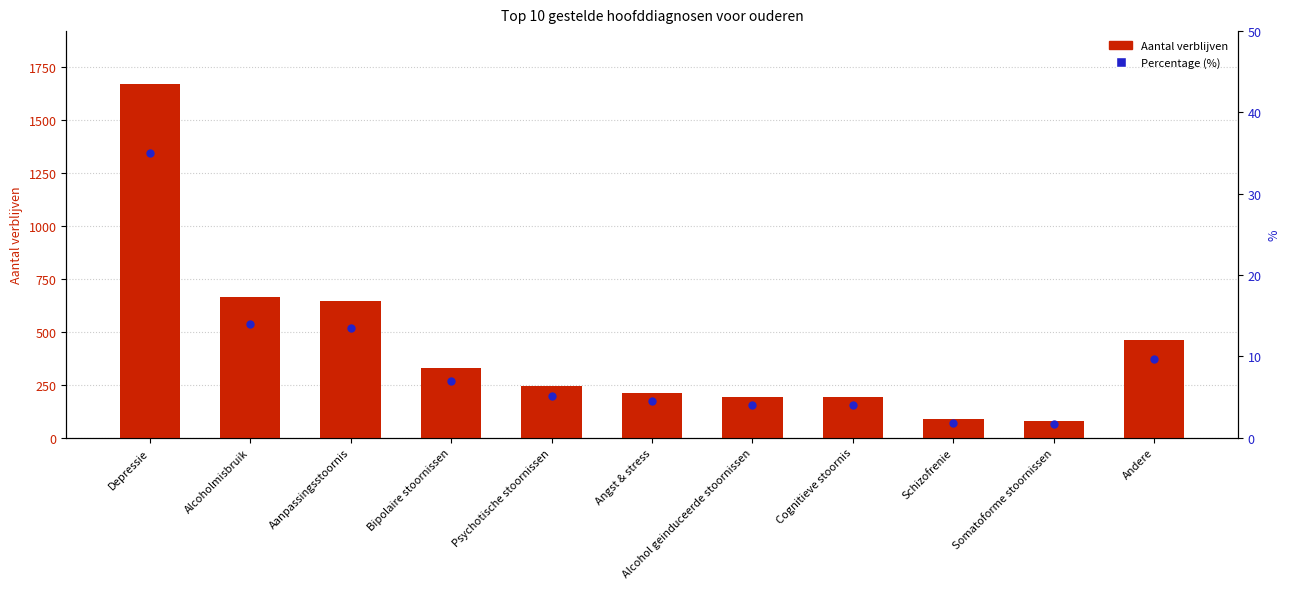

Which series has the largest total across all categories?

Aantal verblijven